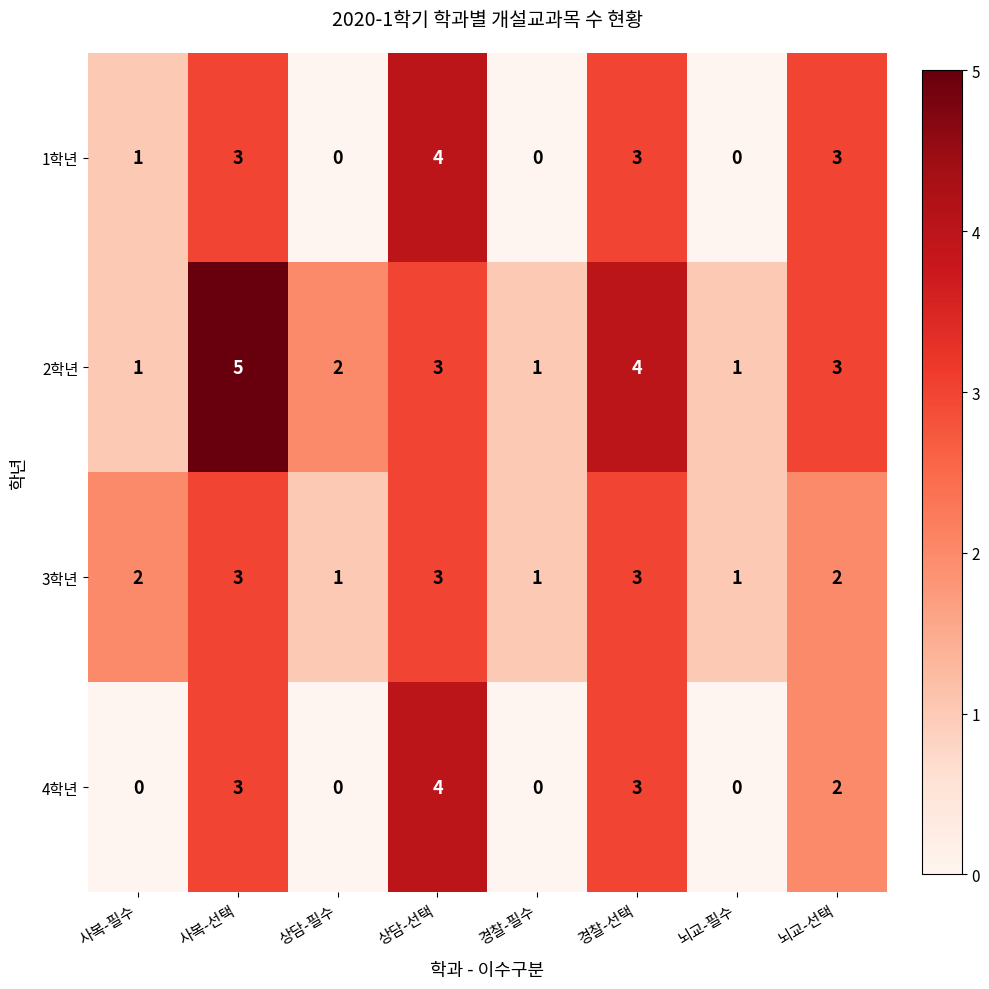

Which category has the highest value in the 4학년 series?

상담-선택